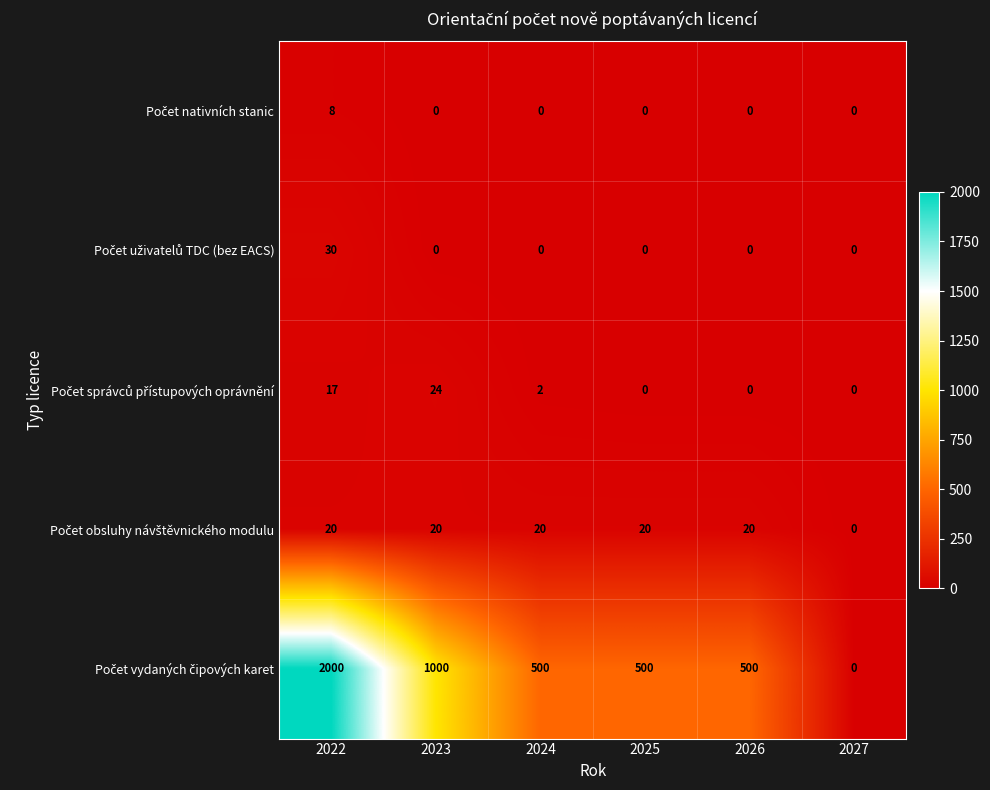

What is the difference between the highest and lowest values at 2025?

500